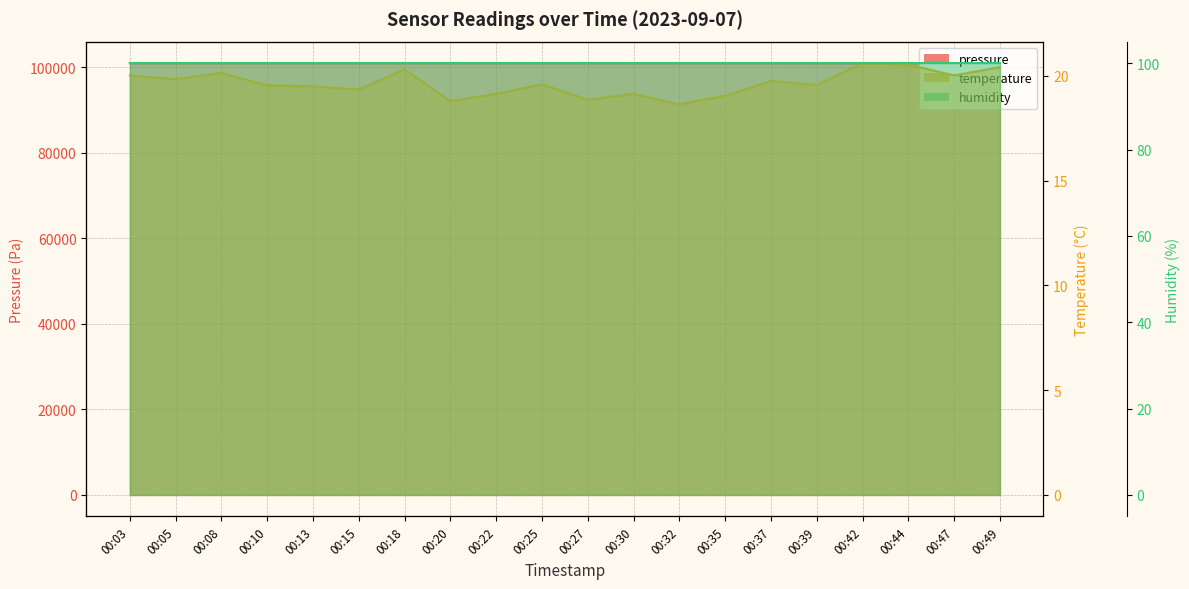

How many data points in temperature are less than 19?

3